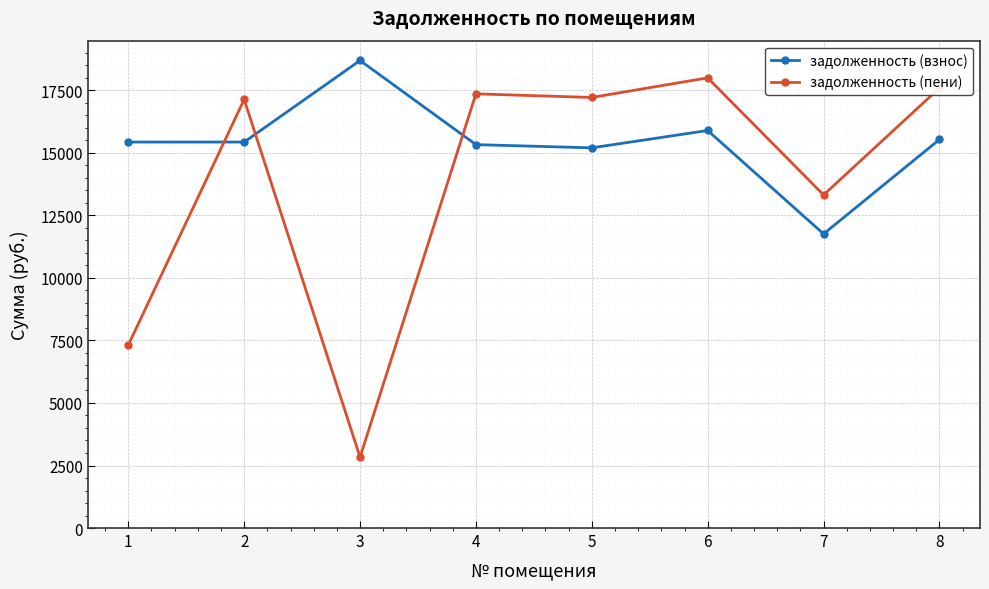

Which series has the widest spread of values?

задолженность (пени)